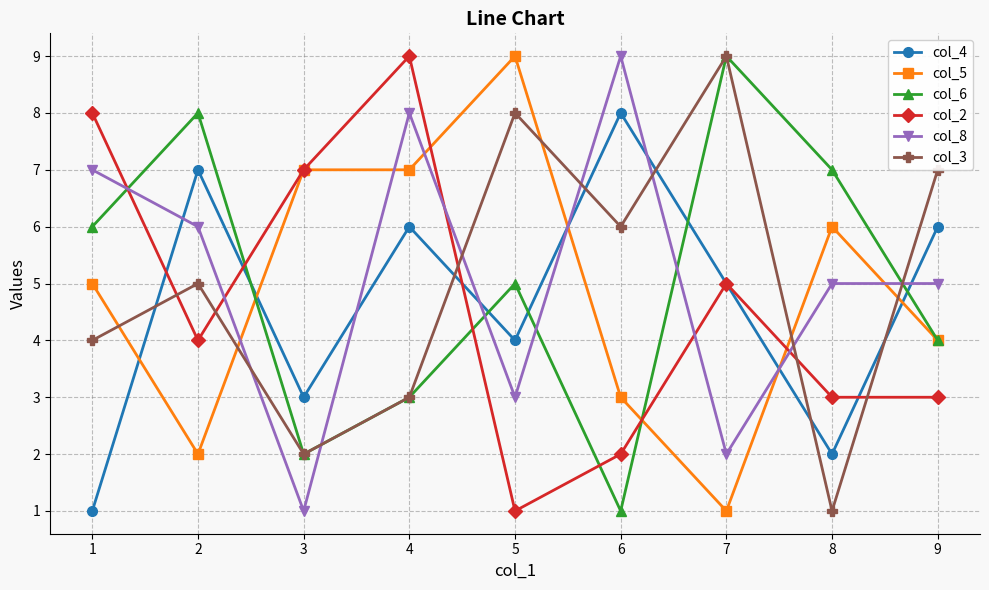

The value of col_2 at 4 is 9. True or false?

True